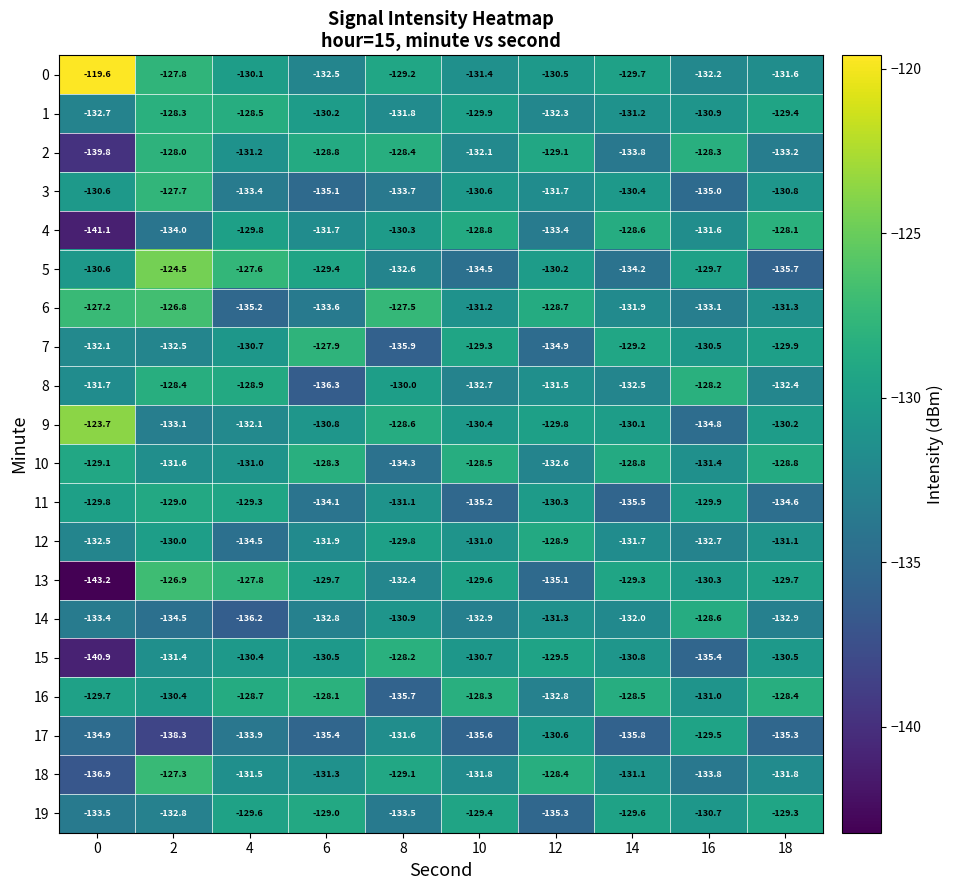

What is the spread (max minus min) of values at 6?

8.4